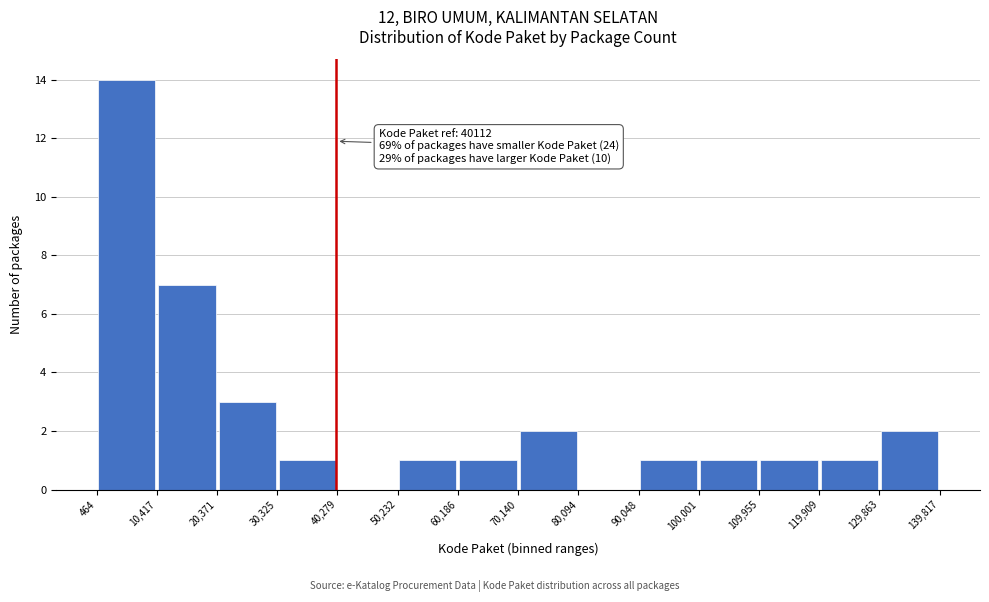

Over which range of the x-axis is the bar tallest?

464 to 10,417